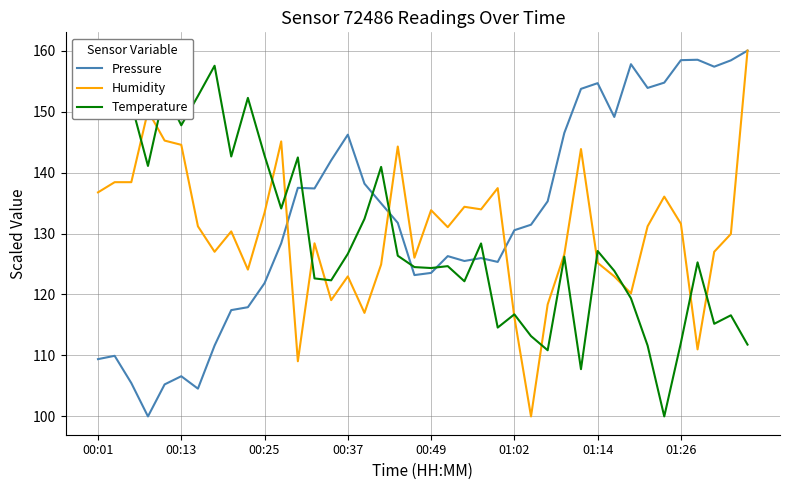

The Pressure series shows 74.3 at 14. True or false?

False